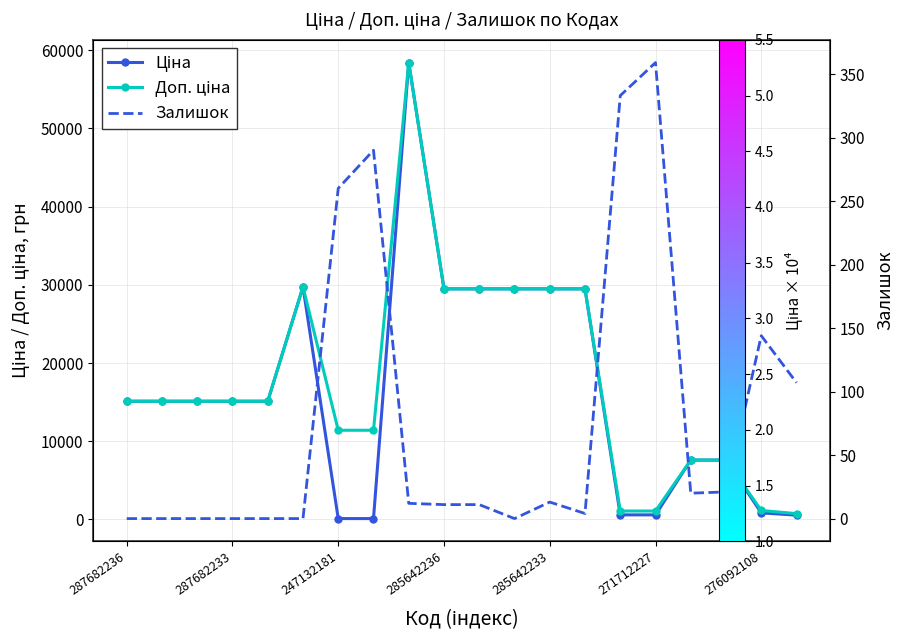

Which series changed the most between 285642236 and 14?

Ціна